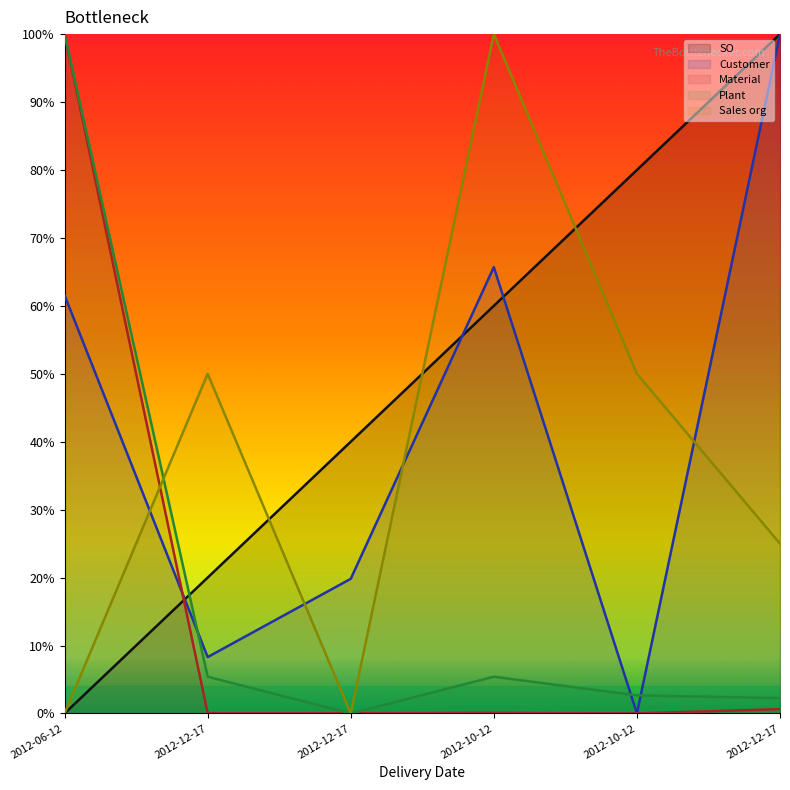

Read the Material value at 2012-06-12.

1.0